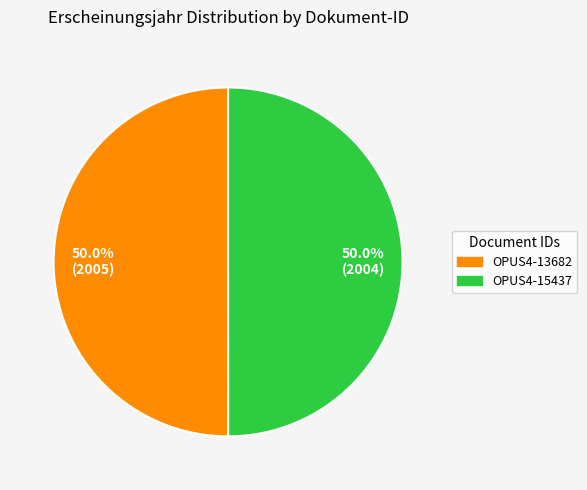

Approximately how many times larger is the value at OPUS4-15437 compared to OPUS4-13682?

1.0